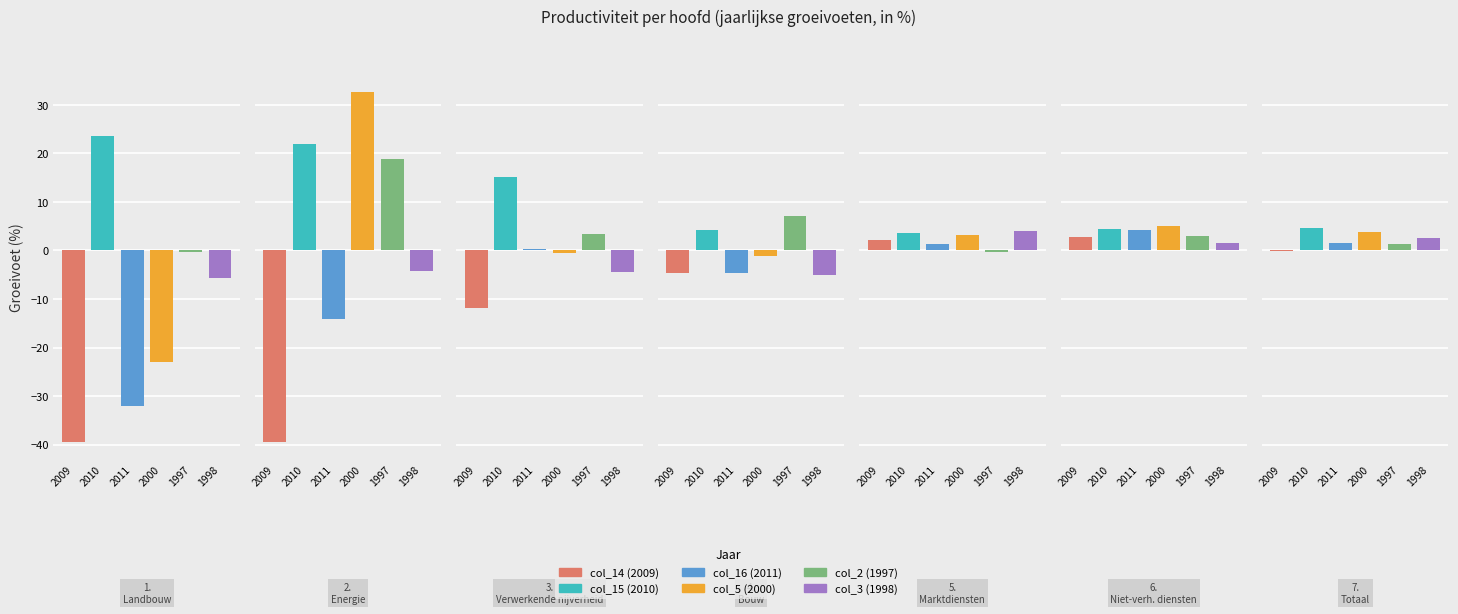

Reading right to left, transcribe all the data shown in this chart.

col_14 (2009): 6=-0.2	5=2.7	4=2.2	3=-4.6	2=-11.9	1=-39.4	0=-39.4
col_15 (2010): 6=4.7	5=4.4	4=3.5	3=4.3	2=15.1	1=22.0	0=23.5
col_16 (2011): 6=1.5	5=4.3	4=1.4	3=-4.7	2=0.2	1=-14.1	0=-32.0
col_5 (2000): 6=3.8	5=5.0	4=3.2	3=-1.1	2=-0.6	1=32.7	0=-23.0
col_2 (1997): 6=1.3	5=3.0	4=-0.3	3=7.1	2=3.4	1=18.8	0=-0.3
col_3 (1998): 6=2.6	5=1.5	4=4.1	3=-5.0	2=-4.5	1=-4.2	0=-5.7